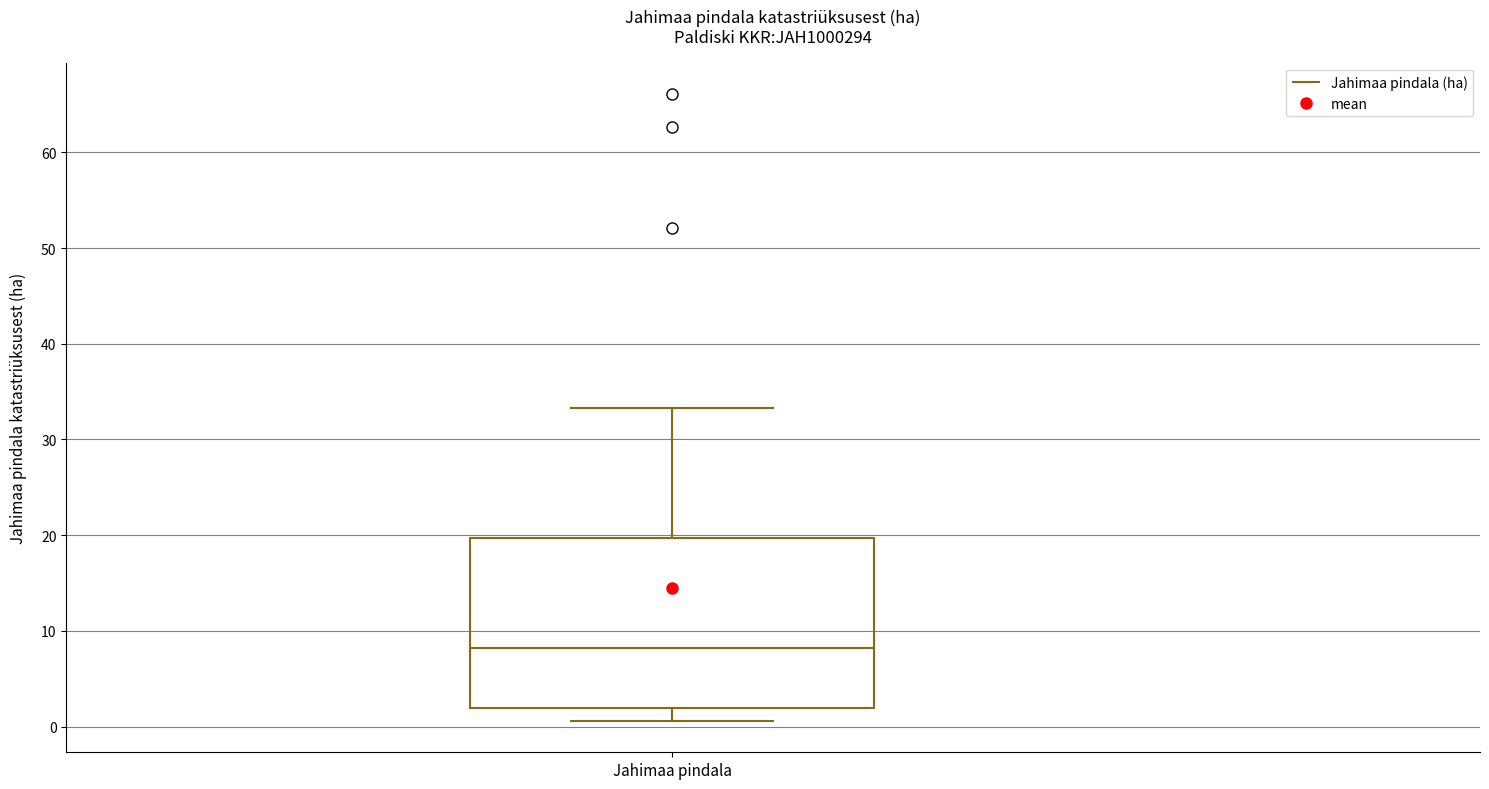

Read this box plot against the y-axis: the position of the median line, the range covered by the box, and the ends of both whiskers. The values are not printed on the chart, so give them approximately, as read against the axis.

median 8, box 2 to 20, whiskers 1 to 33